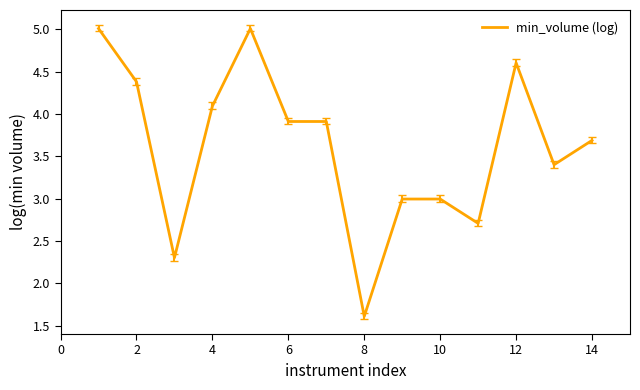

What is the maximum value shown in the chart?

5.0